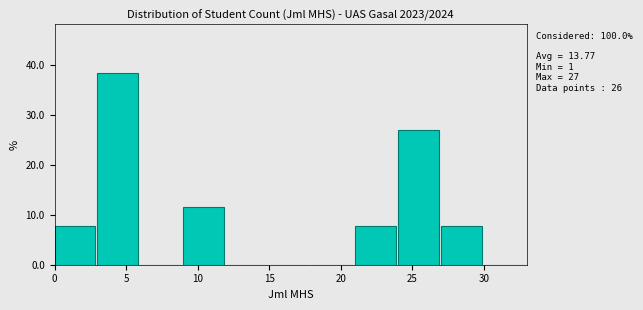

Over which range of the x-axis is the bar tallest?

3 to 6